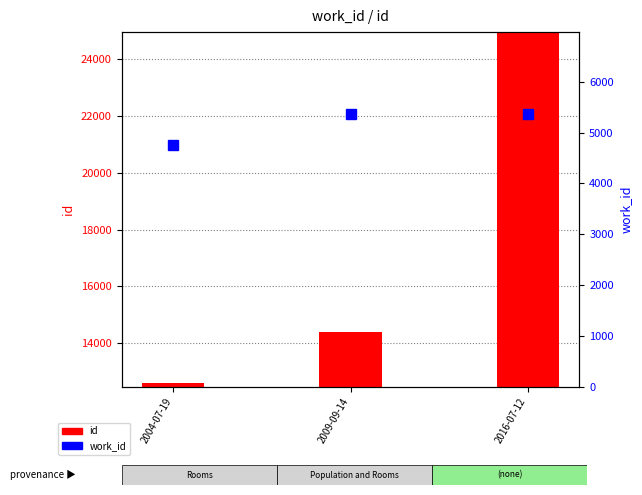

Which has a higher value, 2009-09-14 or 2004-07-19?

2009-09-14